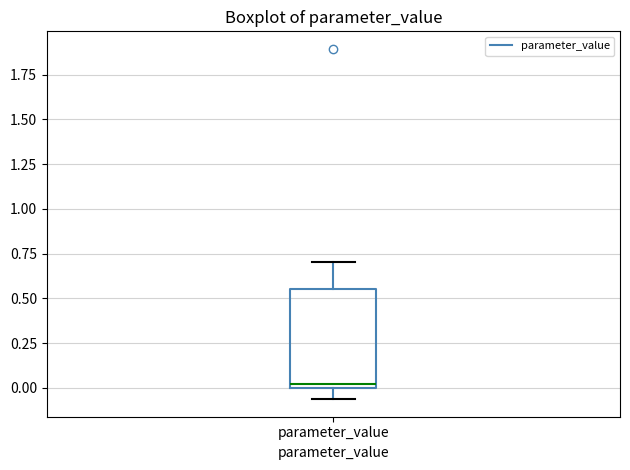

Read this box plot against the y-axis: the position of the median line, the range covered by the box, and the ends of both whiskers. The values are not printed on the chart, so give them approximately, as read against the axis.

median 0.00 (just above the box's lower edge), box 0.00 to 0.55, whiskers -0.05 to 0.70